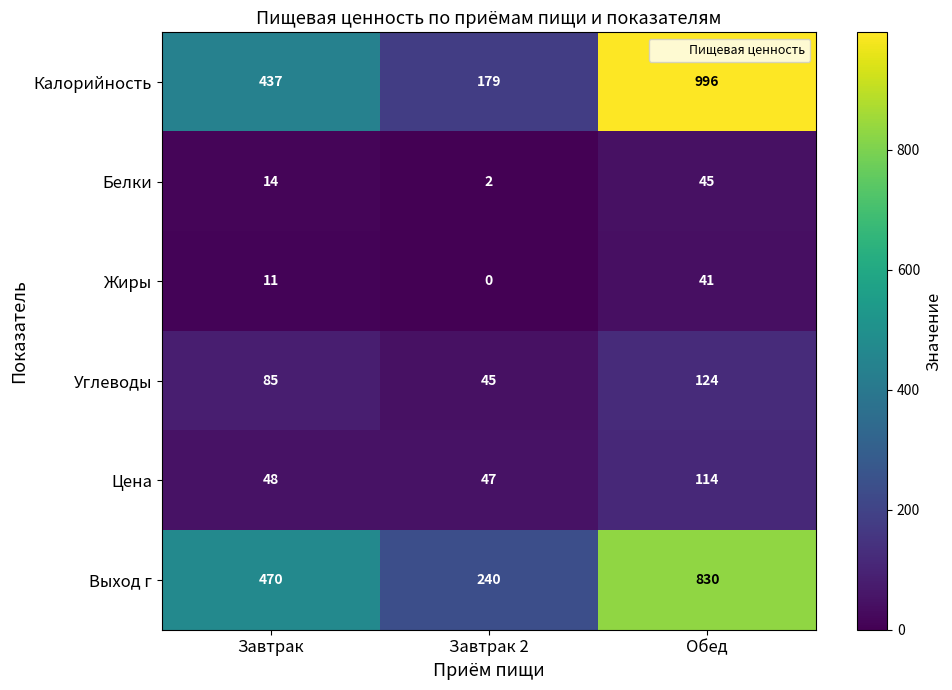

What is the difference between the maximum and second lowest values in the Выход г series?

360